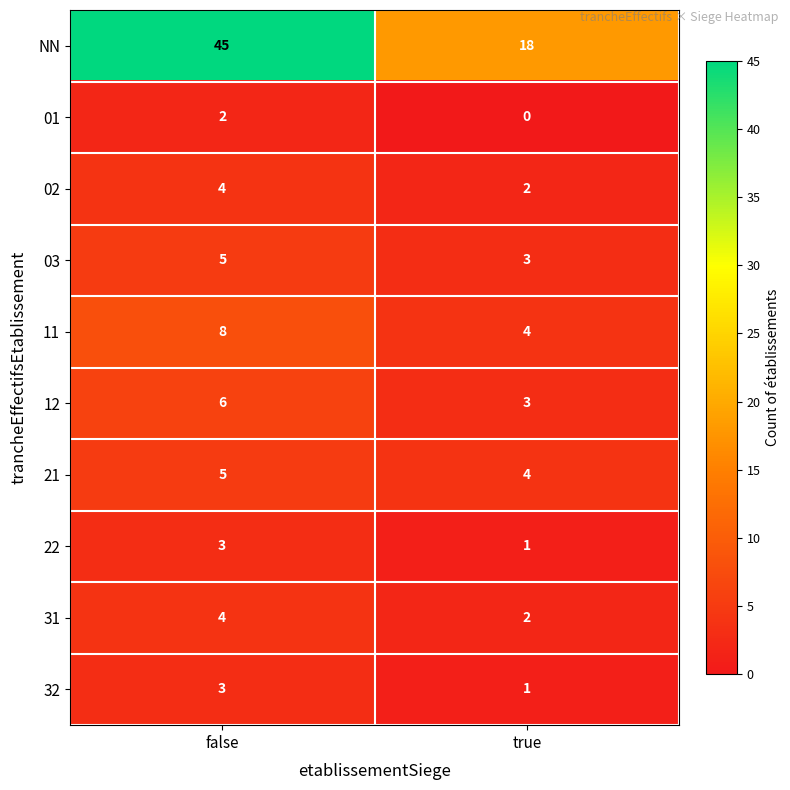

Reading left to right, extract all data points from this chart.

NN: false=45	true=18
01: false=2	true=0
02: false=4	true=2
03: false=5	true=3
11: false=8	true=4
12: false=6	true=3
21: false=5	true=4
22: false=3	true=1
31: false=4	true=2
32: false=3	true=1